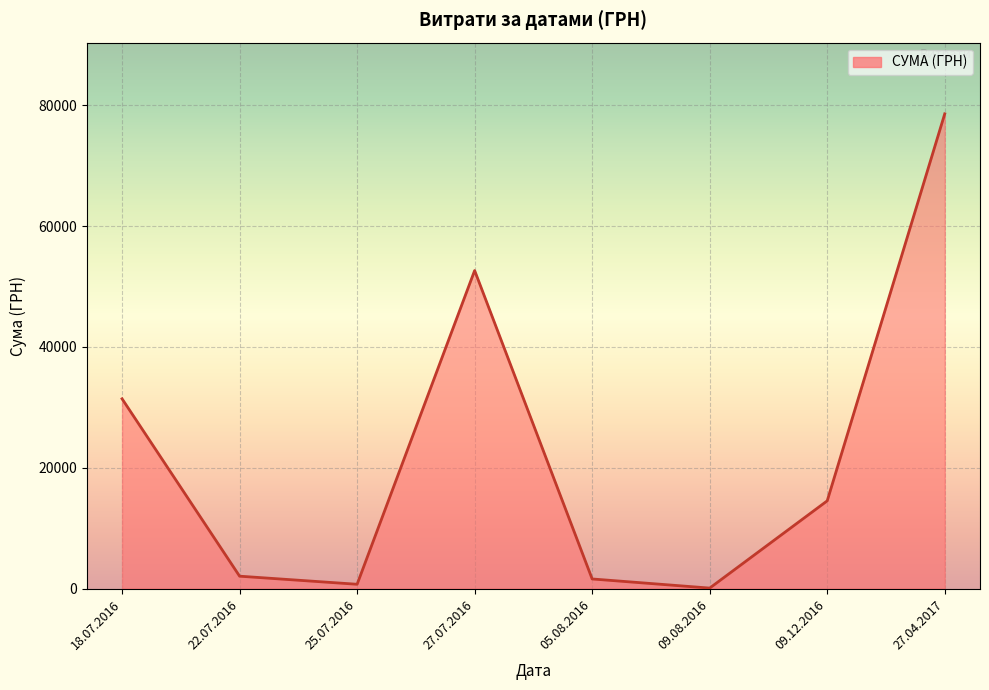

What is the smallest value displayed?

85.0